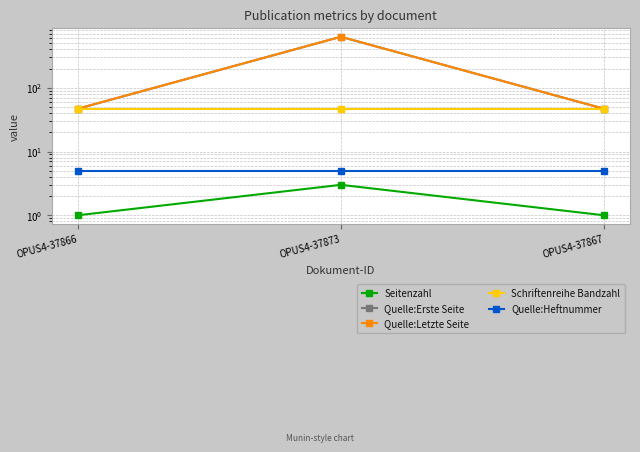

What is the label of the 1st point from the right?

OPUS4-37867